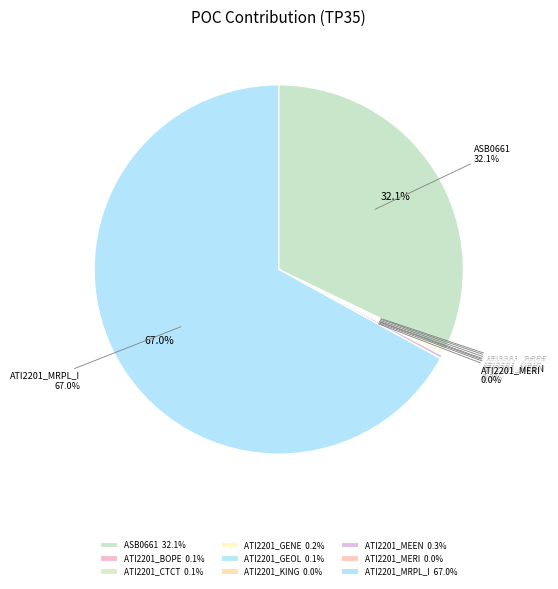

Is there any slice that represents more than half of the pie?

Yes